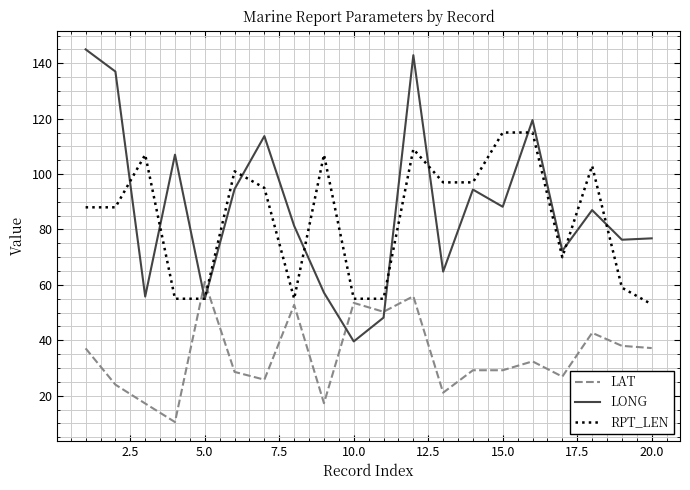

List the series in order of their peak value, highest first.

LONG, RPT_LEN, LAT